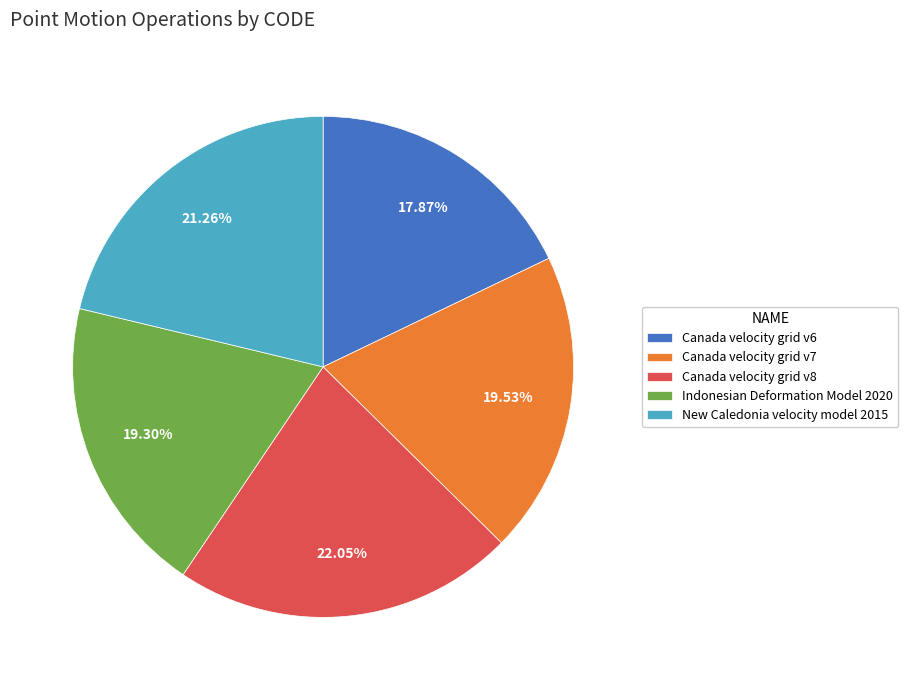

Between Canada velocity grid v6 and Canada velocity grid v7, which is larger?

Canada velocity grid v7